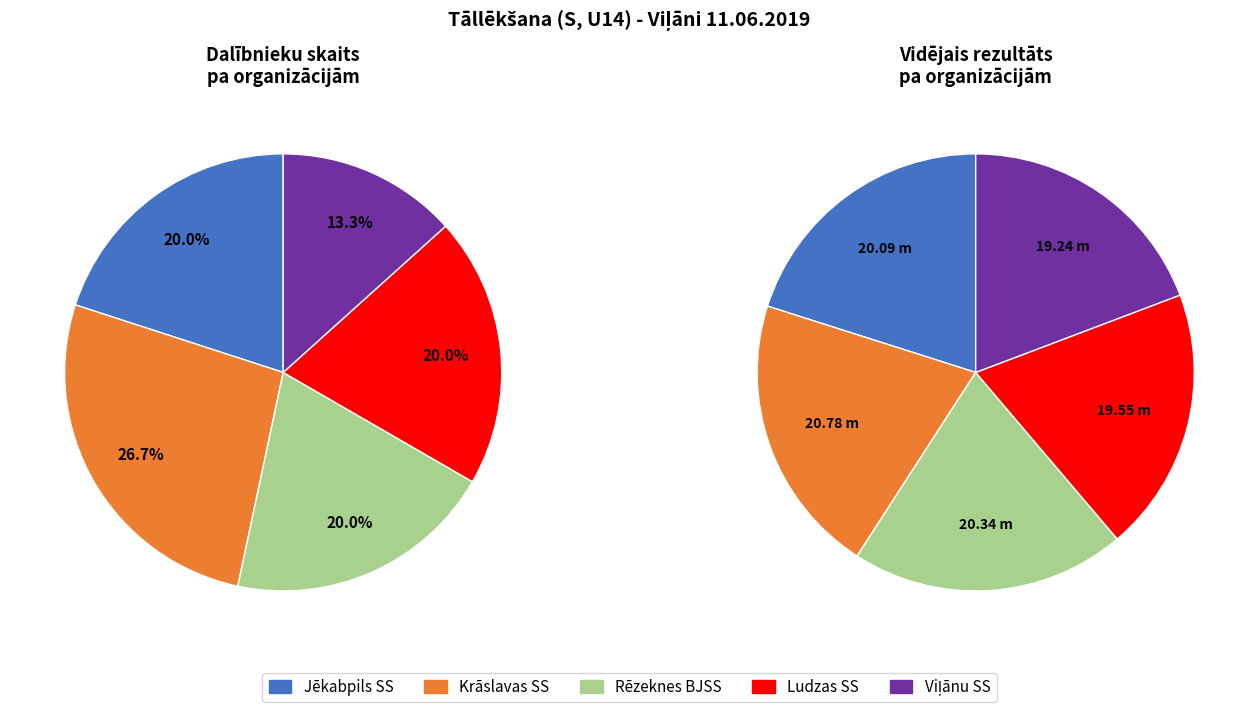

What is the ratio of the value at Viļānu SS to the value at Rēzeknes BJSS?

0.7